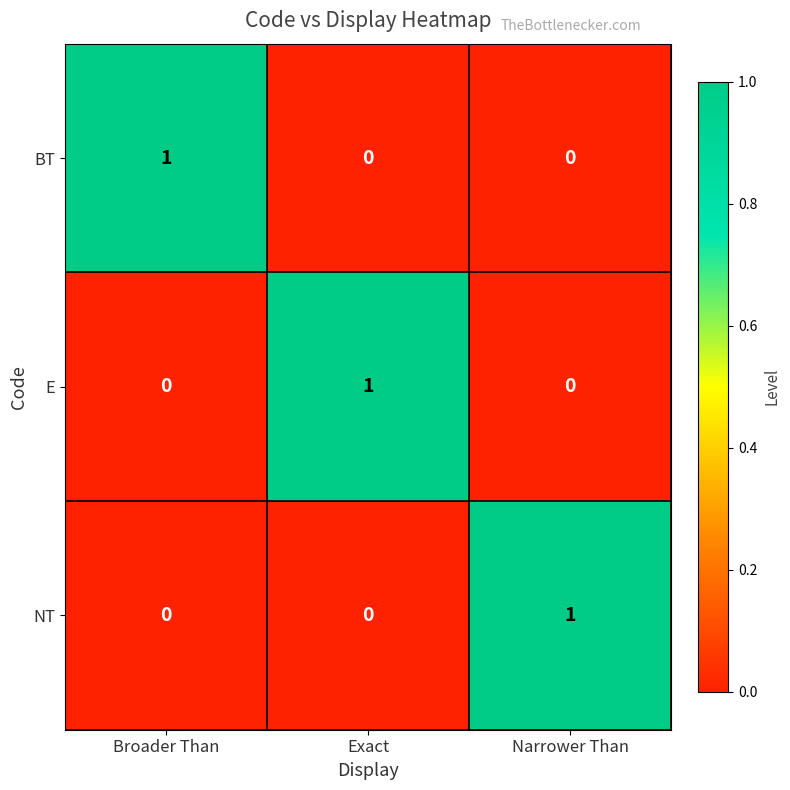

How many data points does each series have?

3